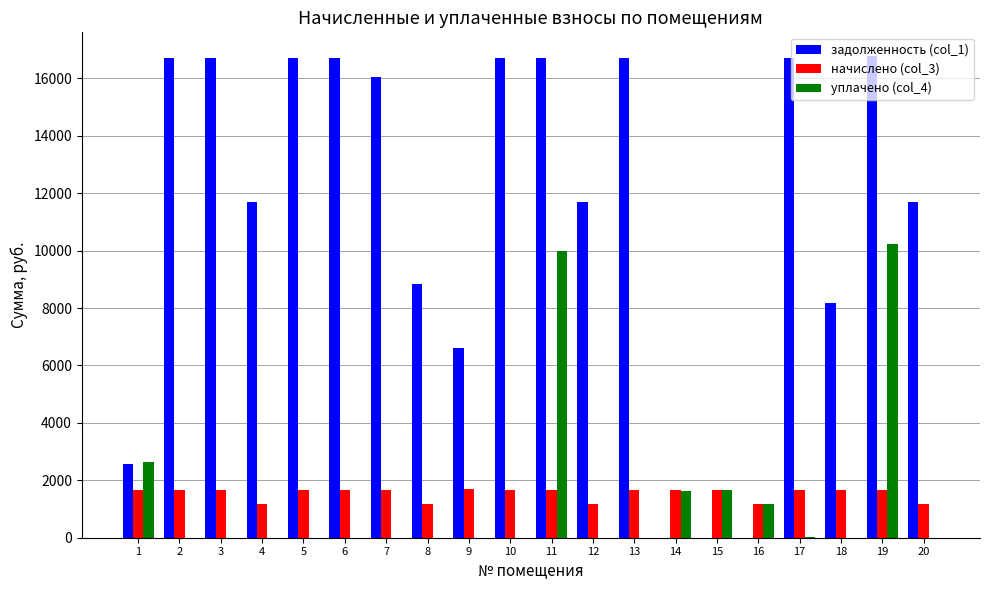

Which series has the largest total across all categories?

задолженность (col_1)